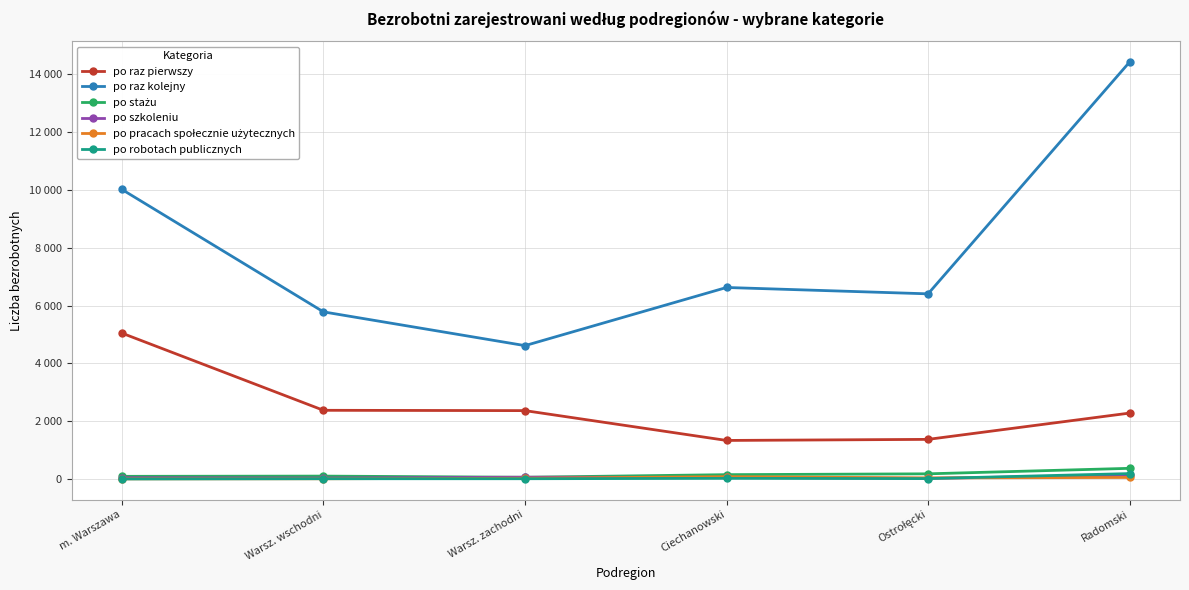

In po raz kolejny, how many points are lower than both neighbors (excluding endpoints)?

2